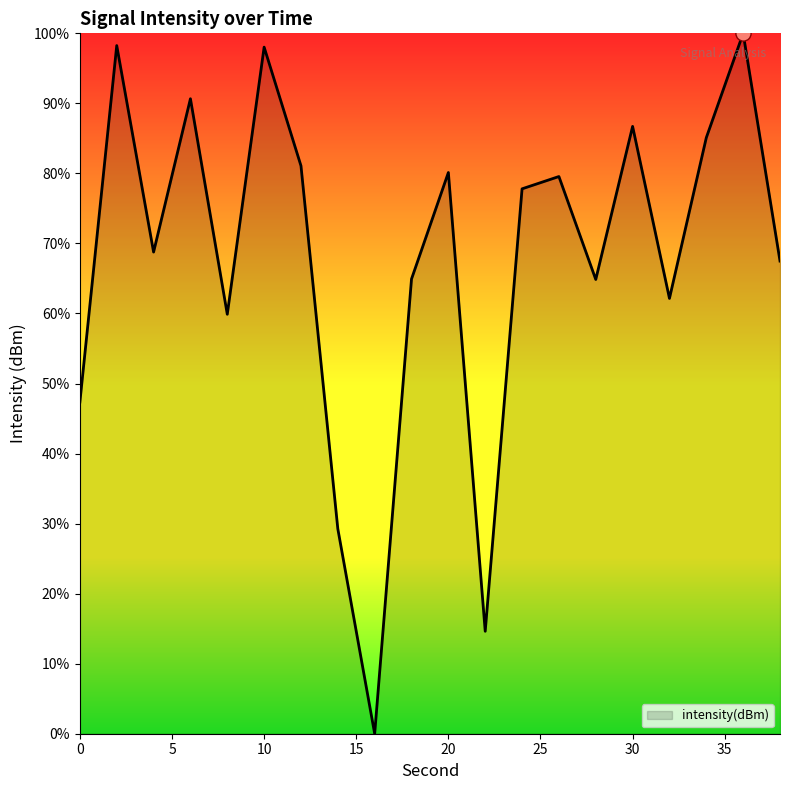

What is the difference between the maximum and minimum values?

100.0